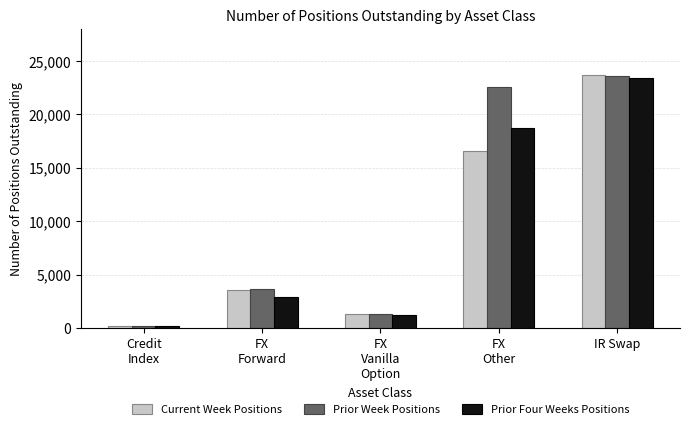

At which label is Current Week Positions closest to 11915?

FX
Other